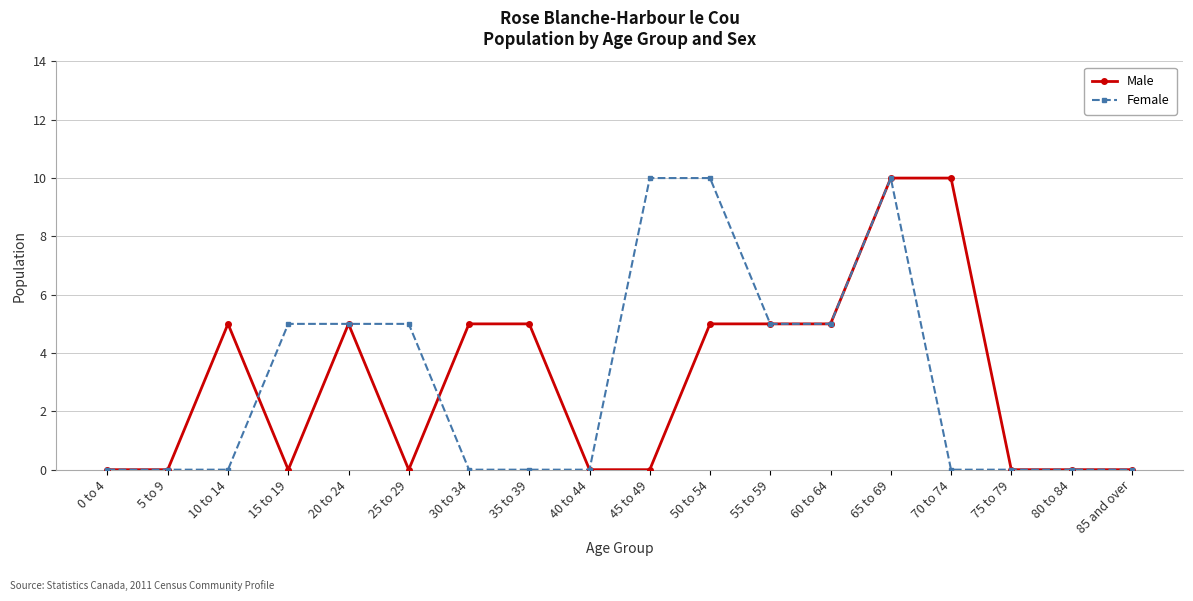

What is the label of the 2nd point from the left?

5 to 9